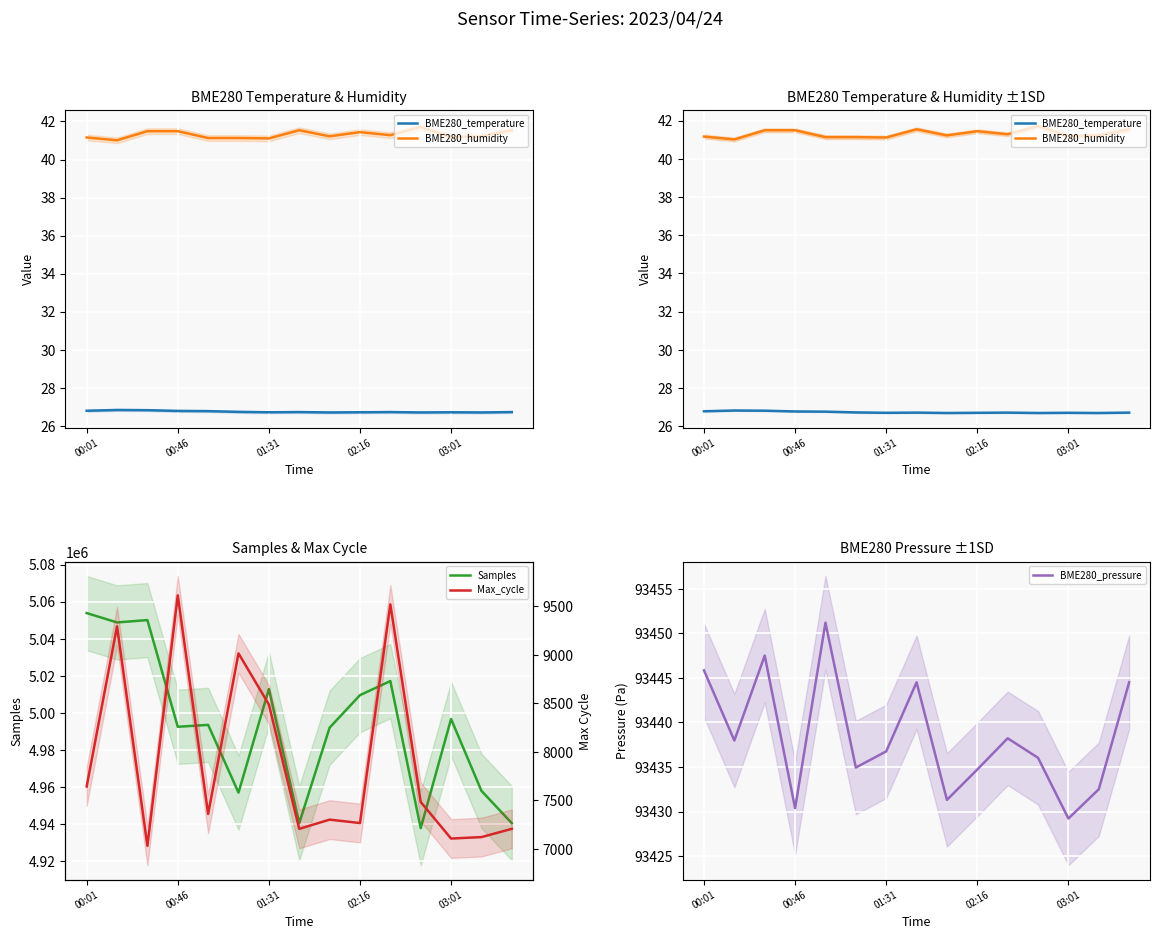

The BME280_pressure series shows 93429.2 at 03:01. True or false?

True